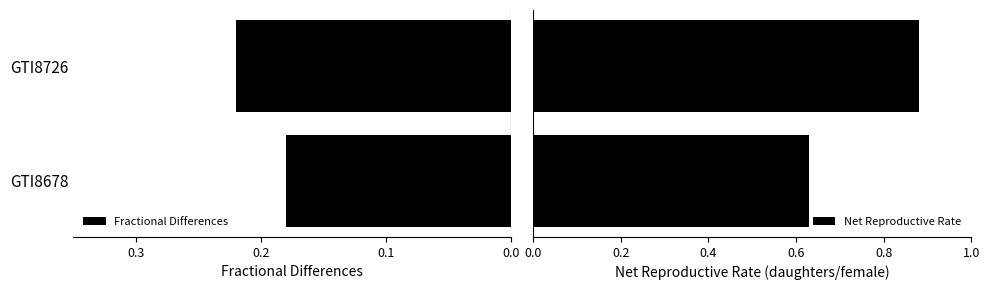

How many groups of bars are there?

2